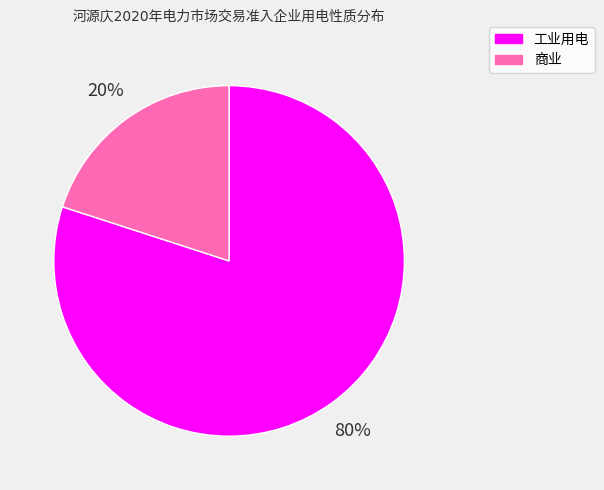

To the nearest percent, what is the difference between the largest and smallest slice percentages?

60%